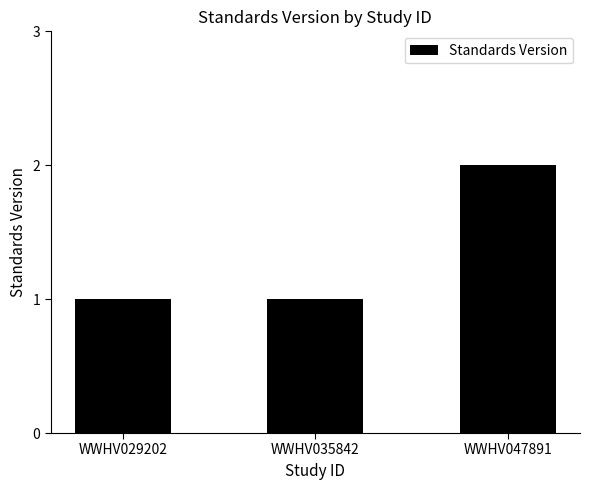

Count the number of data series in this chart.

1